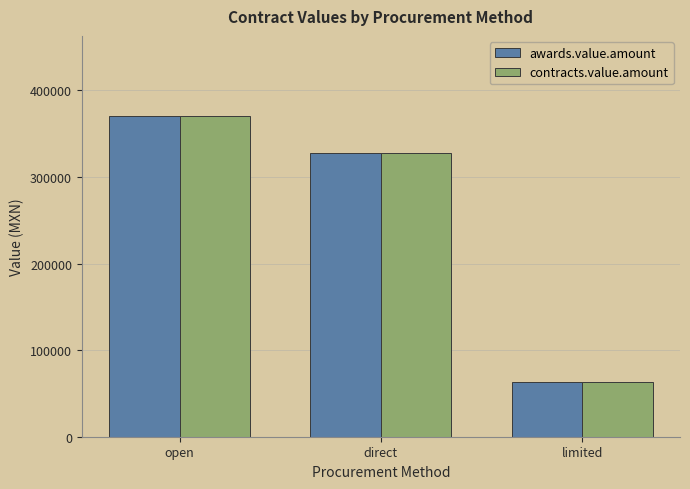

Where does the contracts.value.amount series first go above 328206?

open